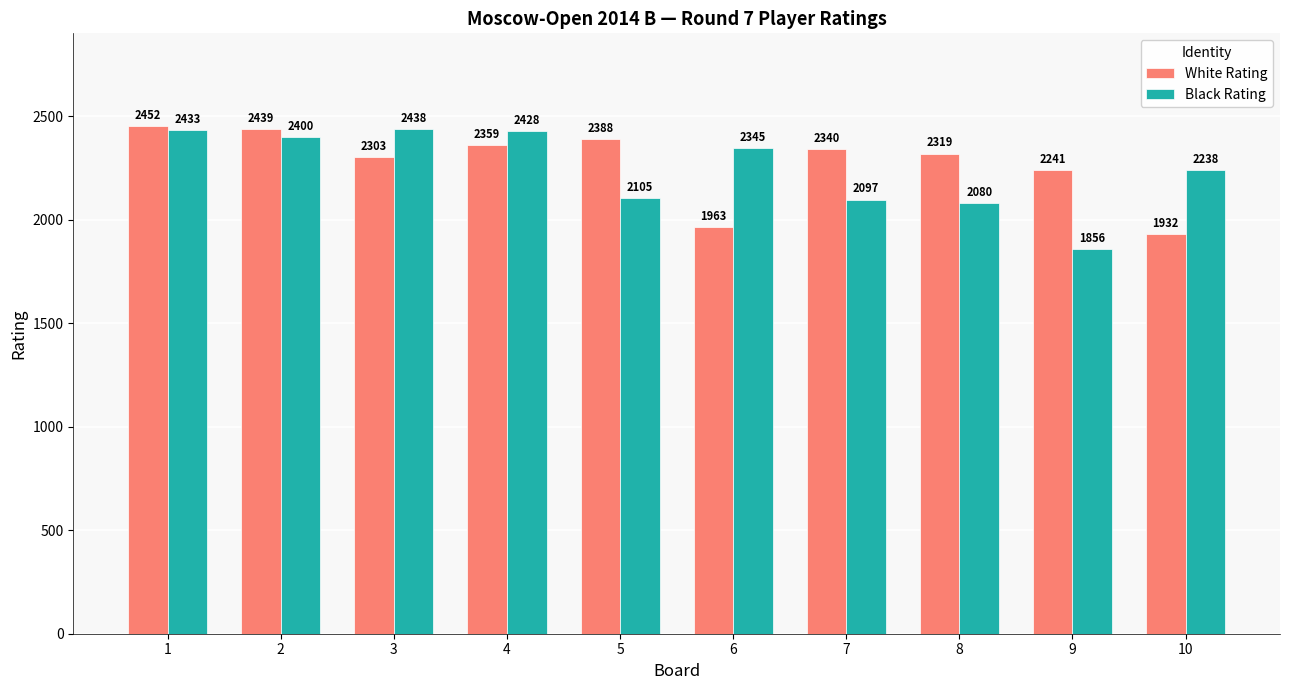

What is the difference between the White Rating values at 6 and 4?

396